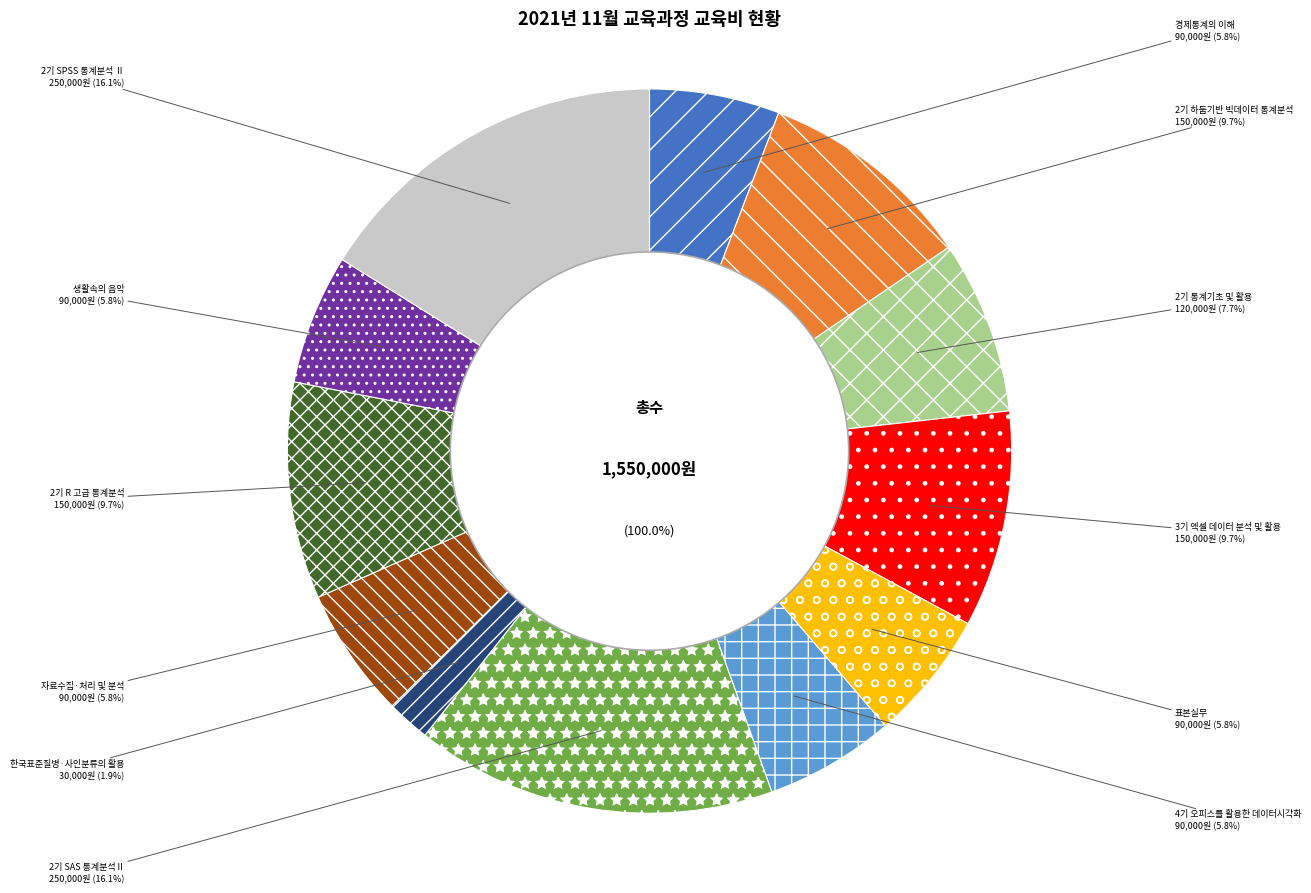

Is there a majority slice in this chart?

No